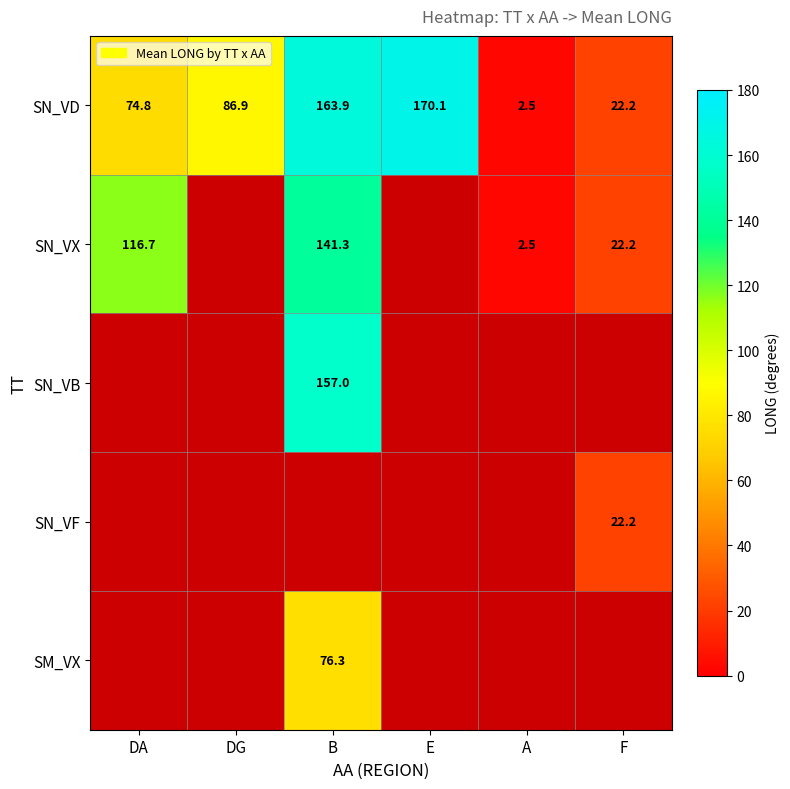

What is the difference between the second highest and second lowest values in the SN_VD series?

141.7